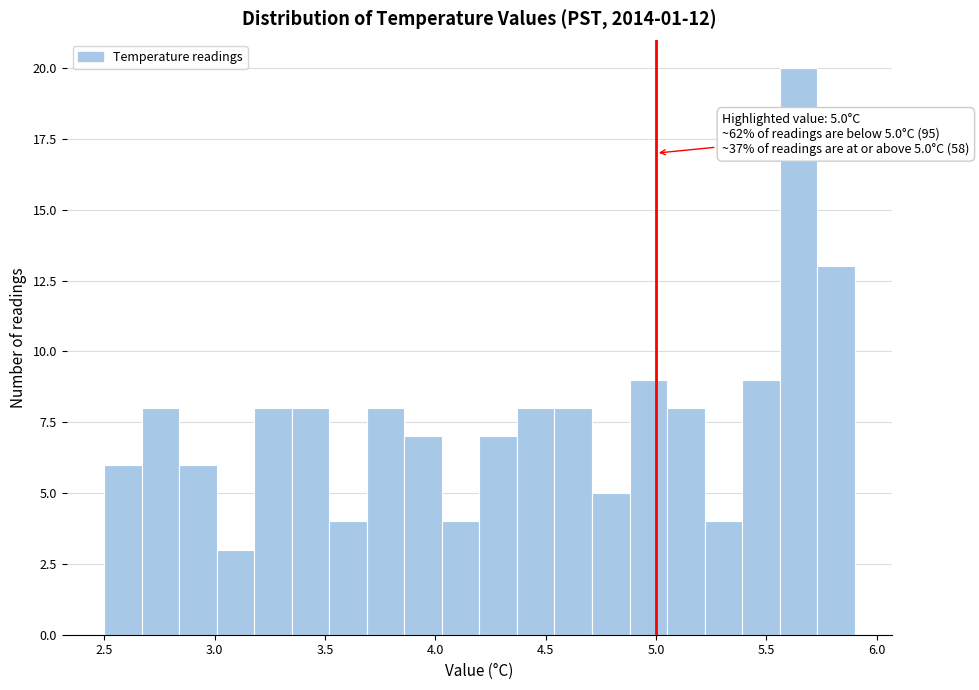

Read against the x-axis, roughly where is the centre of the tallest bar?

5.65